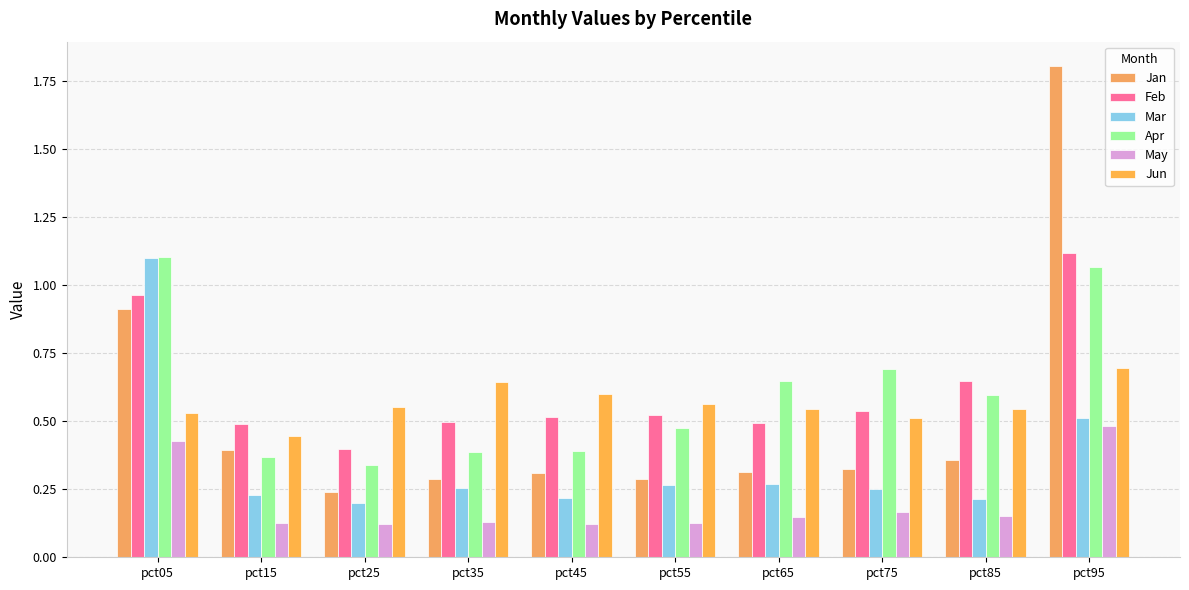

What is the difference between the maximum and minimum values in the Jun series?

0.2